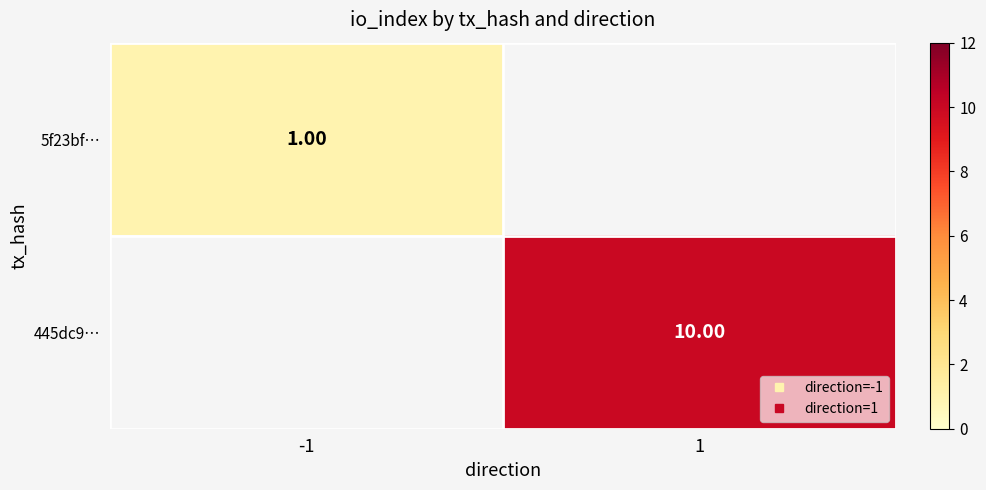

Is the value of 5f23bf… at 1 greater than the value of 445dc9… at 1?

No